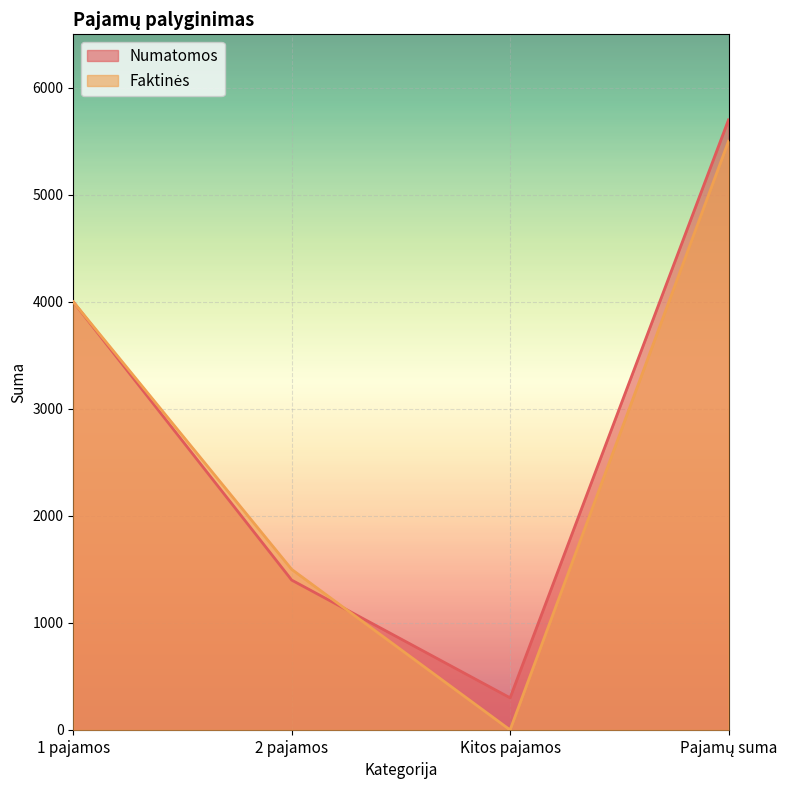

Rank the series by their maximum value, from lowest to highest.

Faktinės, Numatomos